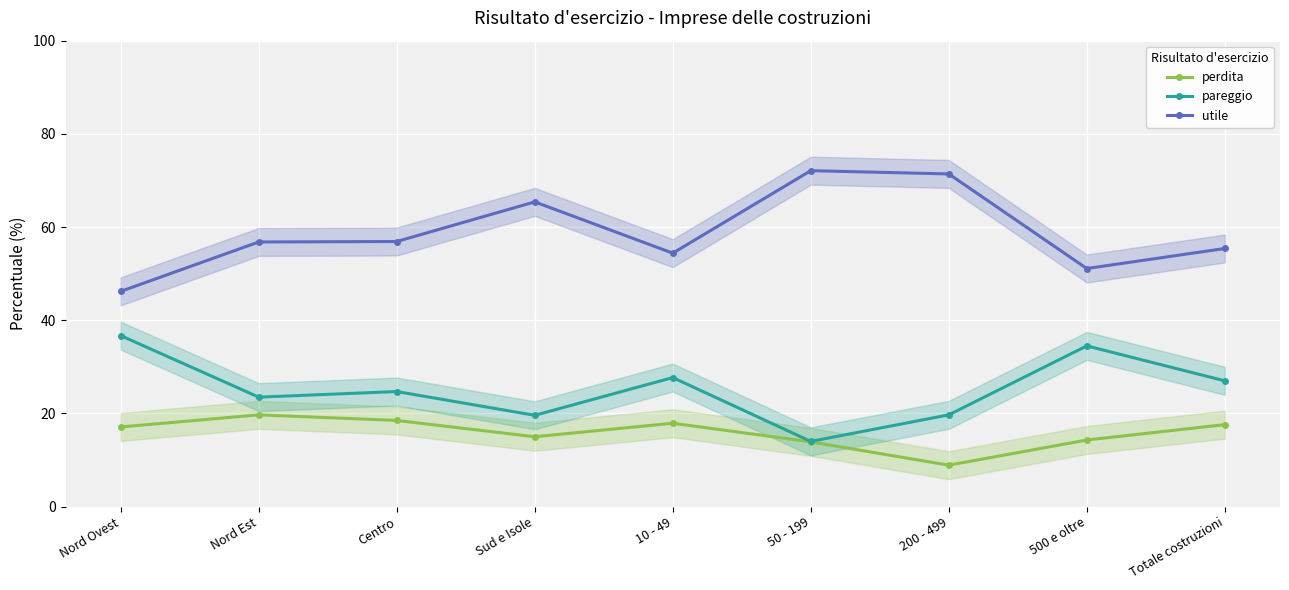

True or false: pareggio and perdita cross at least once.

False